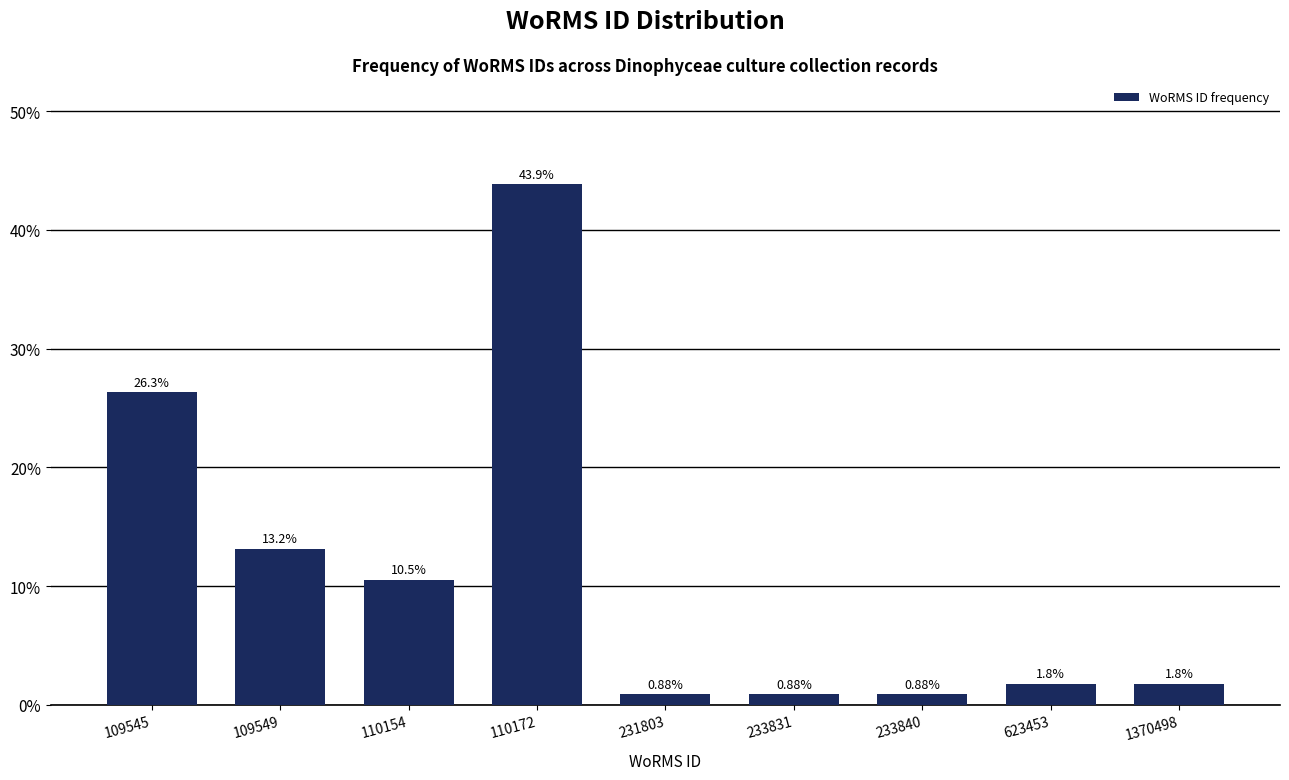

What is the difference between the maximum and minimum values?

43.0